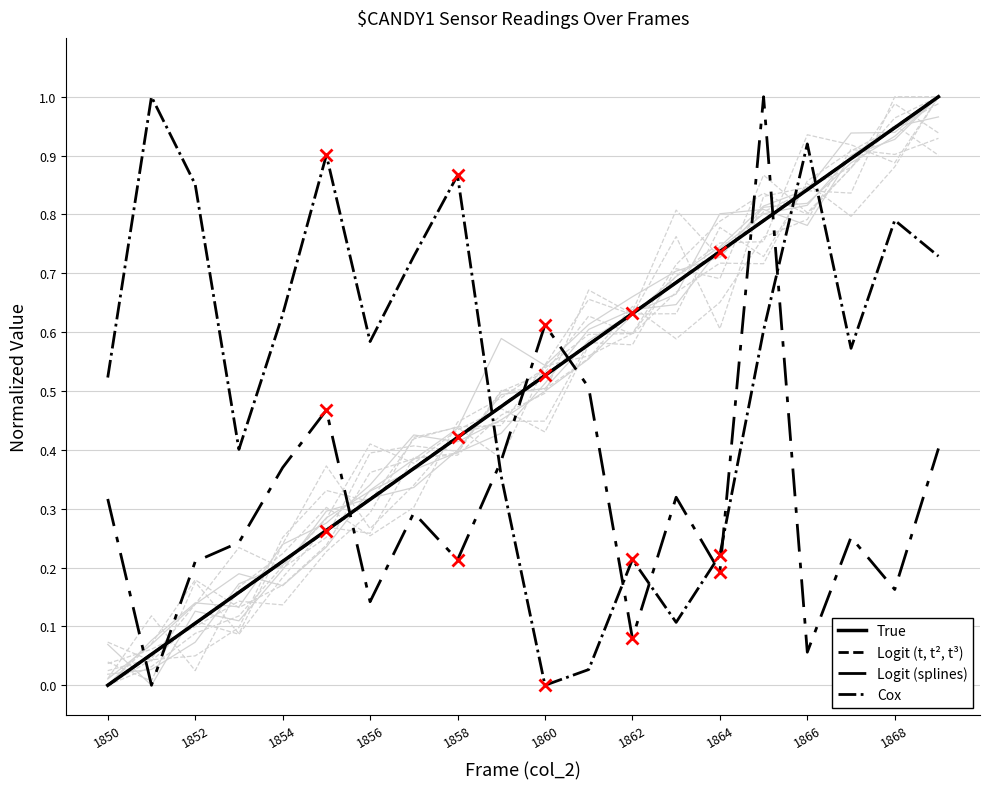

Reading left to right, extract all data points from this chart.

True: 0.0	0.1	0.1	0.2	0.2	0.3	0.3	0.4	0.4	0.5	0.5	0.6	0.6	0.7	0.7	0.8	0.8	0.9	0.9	1.0
Logit (t, t², t³): 0.0	0.1	0.1	0.2	0.2	0.3	0.3	0.4	0.4	0.5	0.5	0.6	0.6	0.7	0.7	0.8	0.8	0.9	0.9	1.0
Logit (splines): 0.3	0.0	0.2	0.2	0.4	0.5	0.1	0.3	0.2	0.4	0.6	0.5	0.1	0.3	0.2	1.0	0.1	0.3	0.2	0.4
Cox: 0.5	1.0	0.9	0.4	0.6	0.9	0.6	0.7	0.9	0.4	0.0	0.0	0.2	0.1	0.2	0.6	0.9	0.6	0.8	0.7